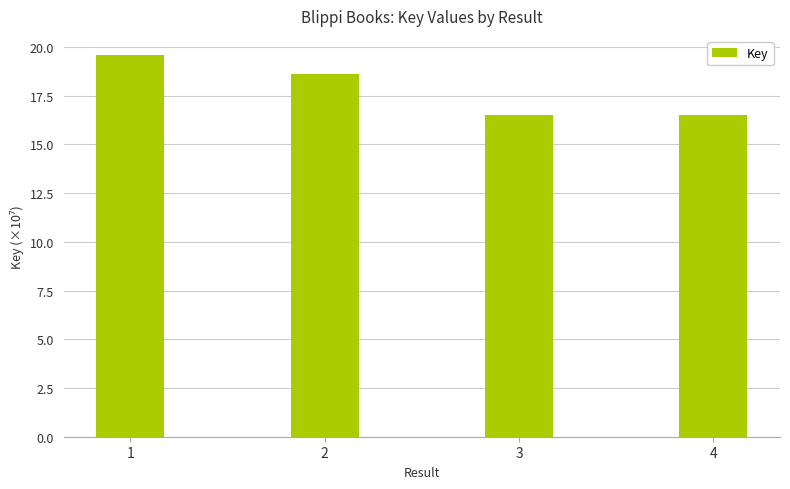

What is the change in value from 2 to 4?

-2.1